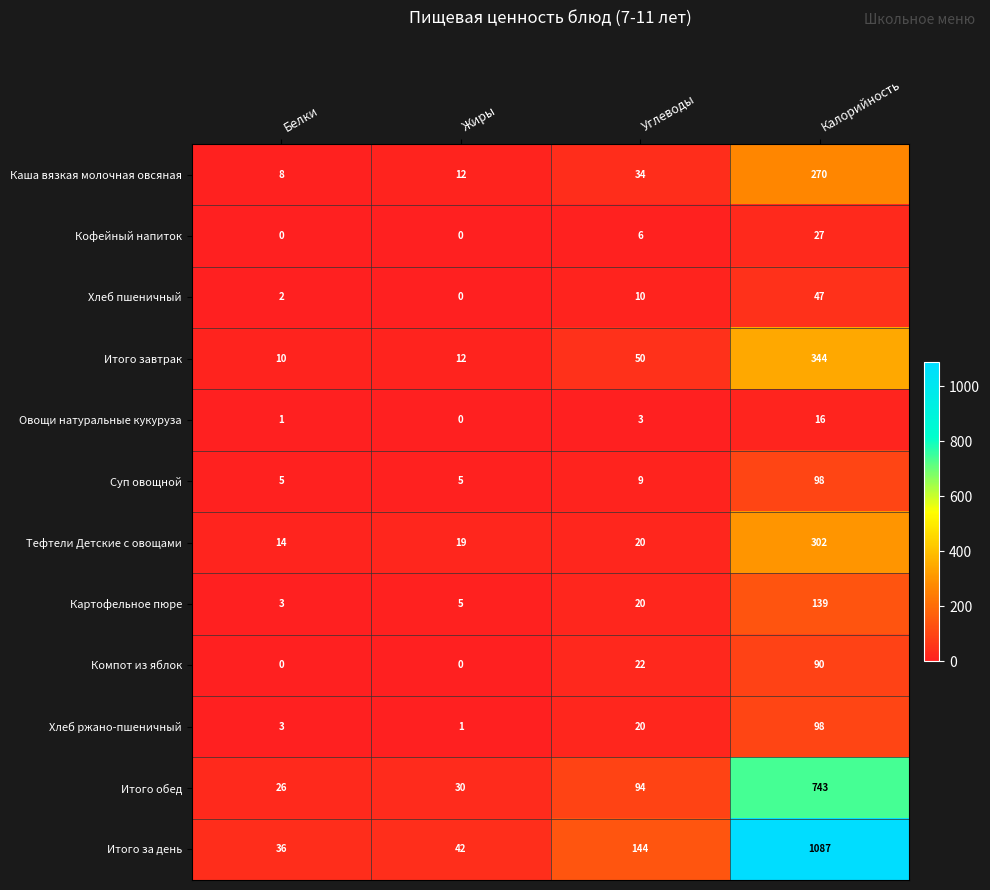

Count the number of data series in this chart.

12